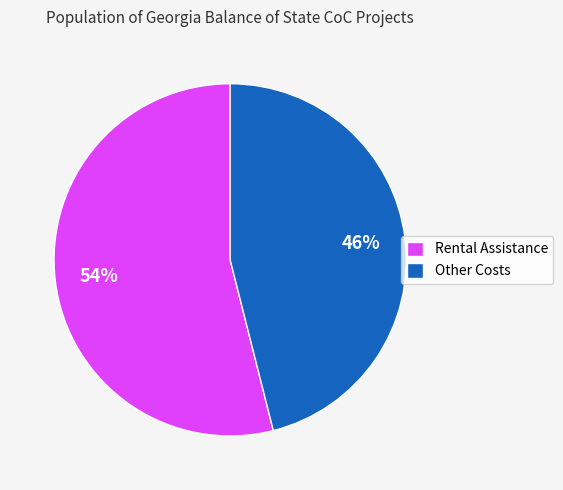

Which category has the biggest portion of the pie?

Rental Assistance